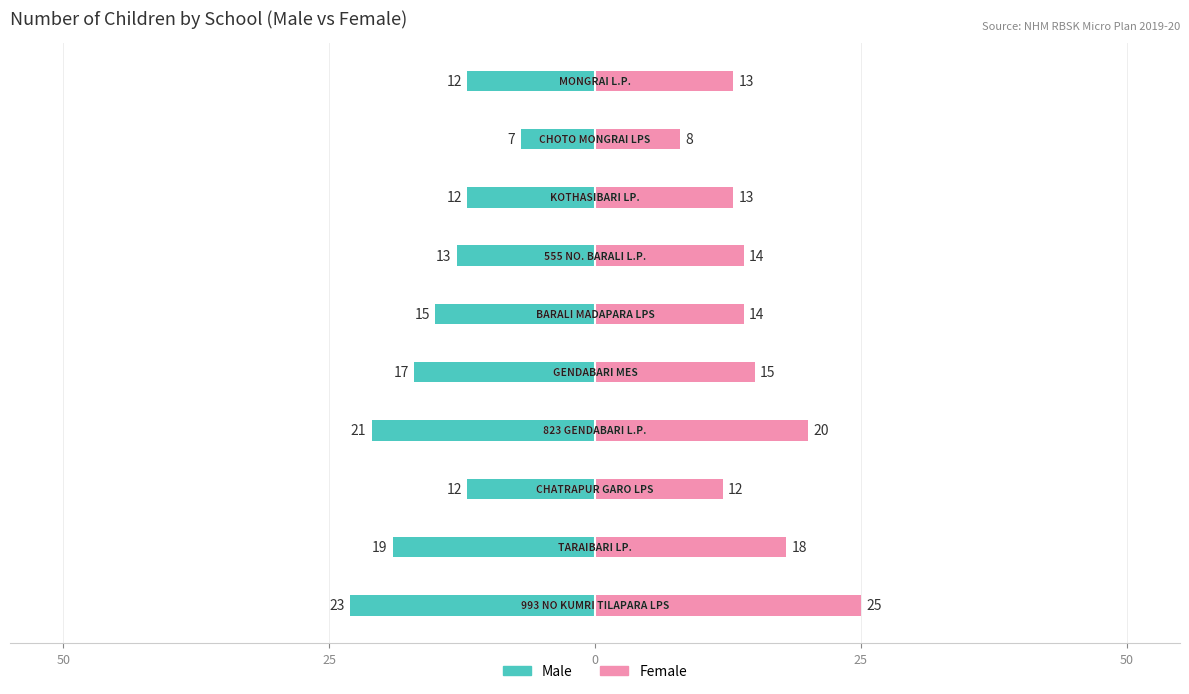

What is the difference between the second highest and minimum values in the Female series?

12